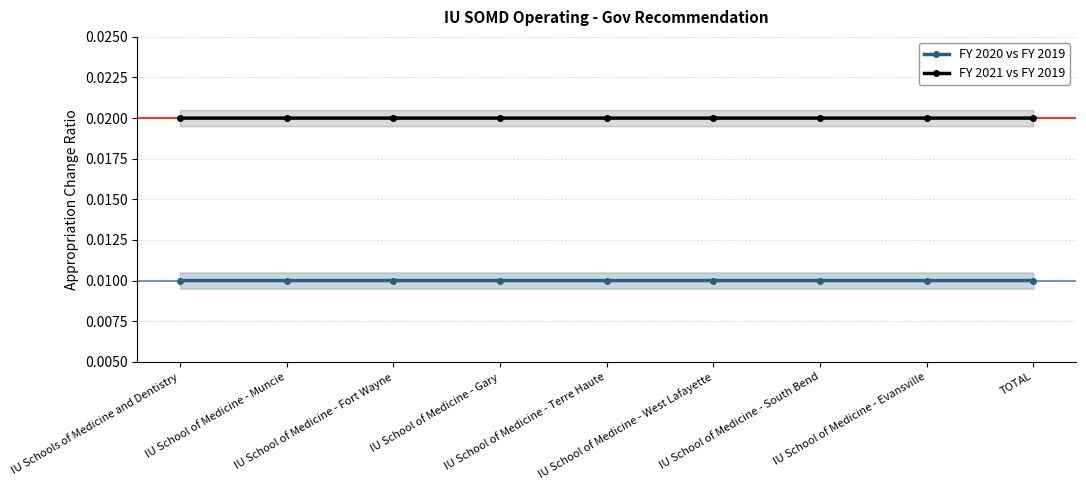

At which category does FY 2020 vs FY 2019 reach its first local valley?

IU School of Medicine - Fort Wayne